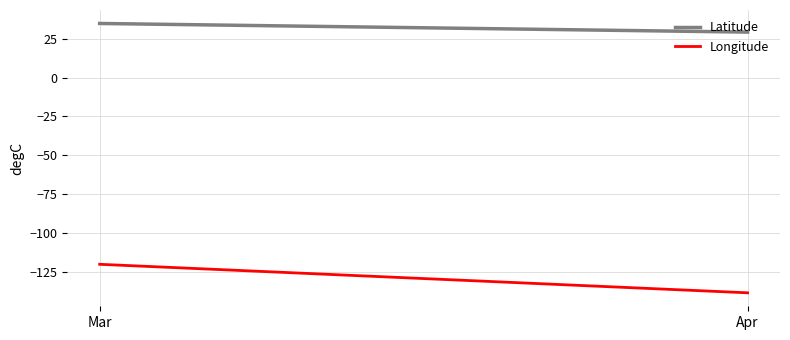

List the series in order of their overall mean, lowest first.

Longitude, Latitude